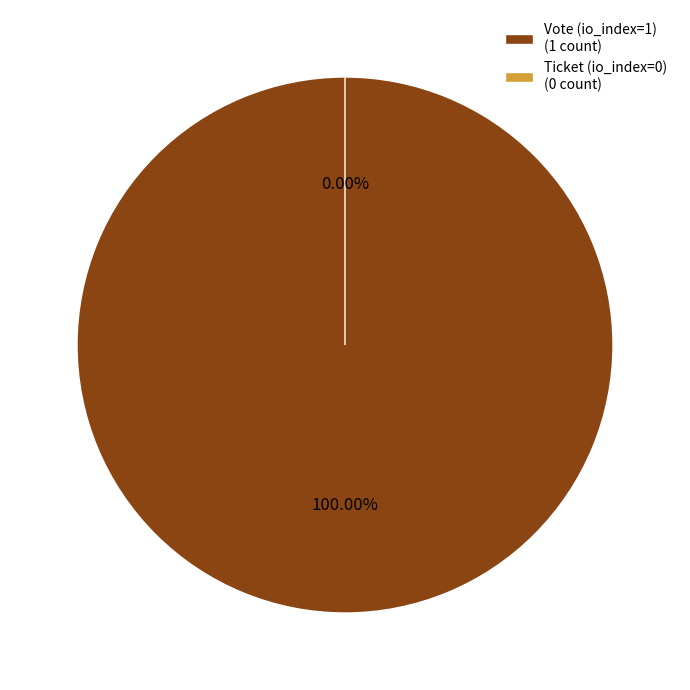

What is the change in value from Vote (io_index=1) to Ticket (io_index=0)?

-1